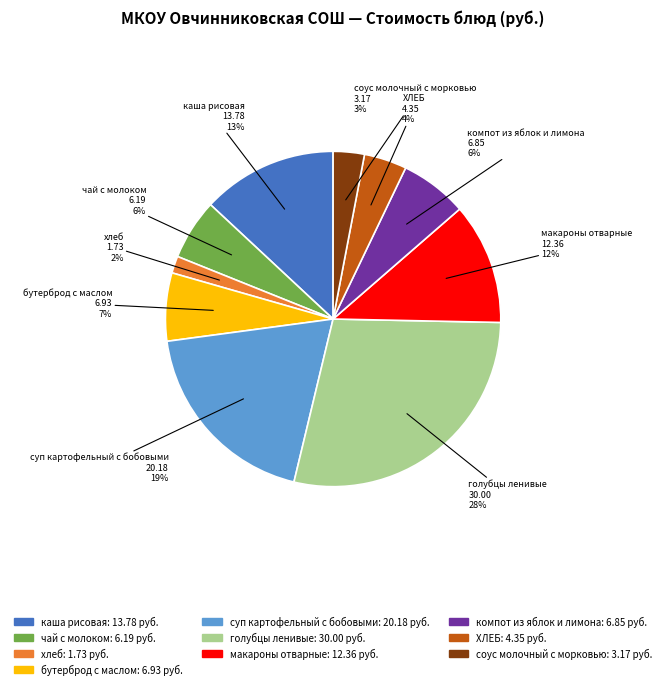

To the nearest percent, what is the average slice percentage?

10%